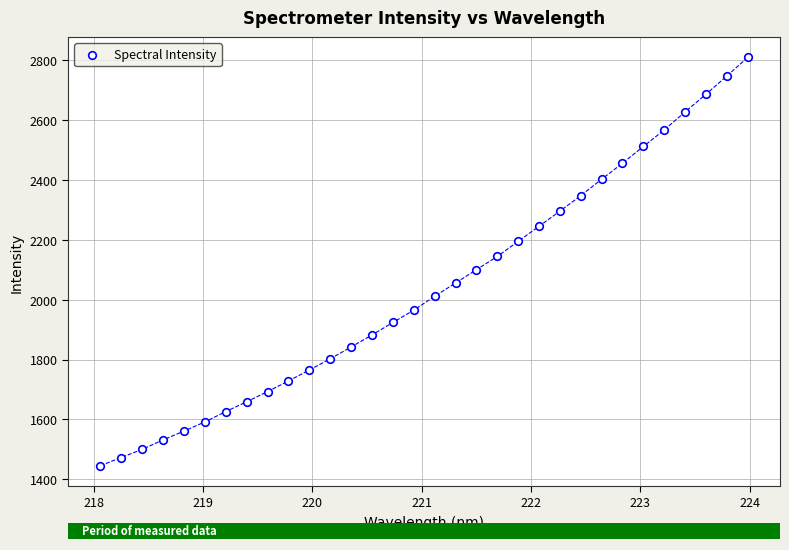

What is the range of X values (max minus min)?

5.9